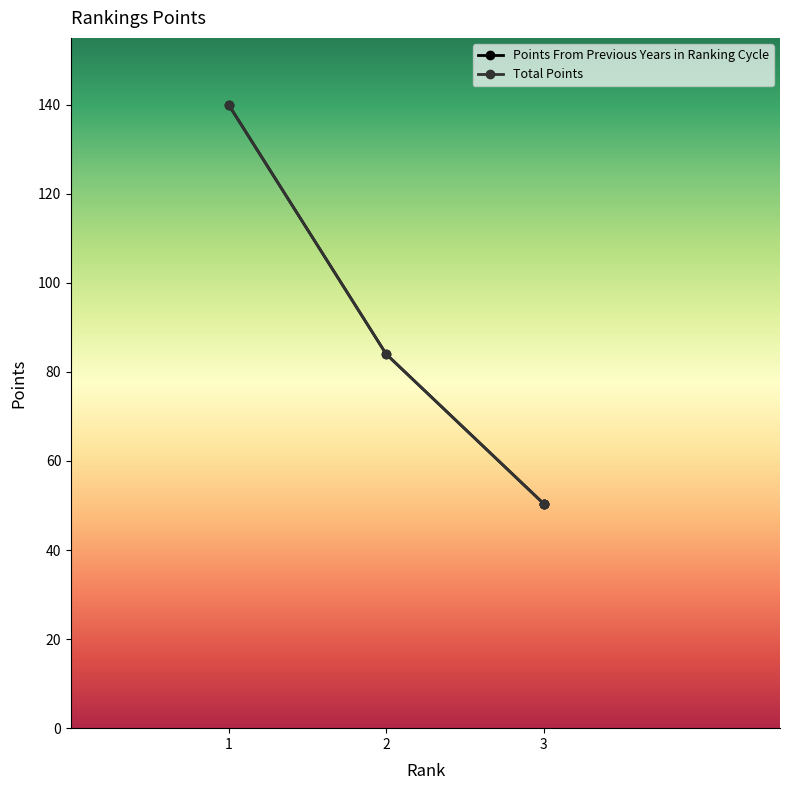

How many data points in Total Points are less than 84?

2